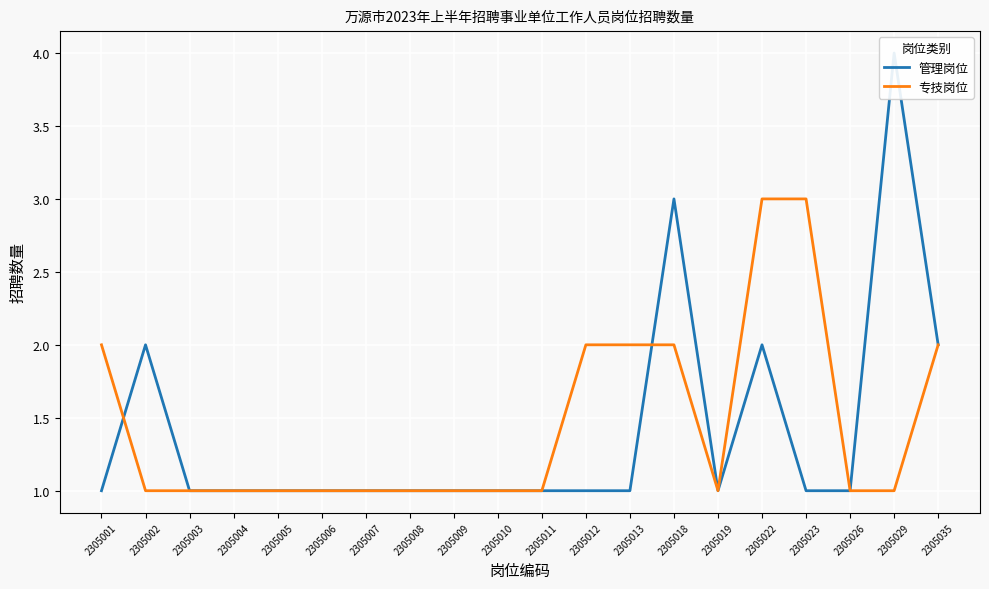

Which series ends up on top after the final intersection of 专技岗位 and 管理岗位?

管理岗位